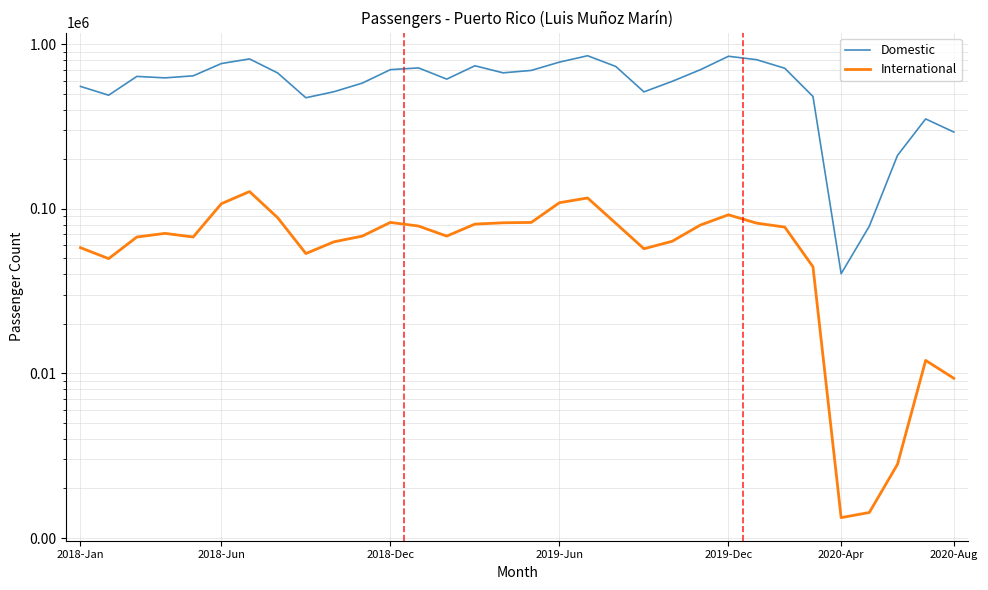

True or false: Domestic and International cross at least once.

False